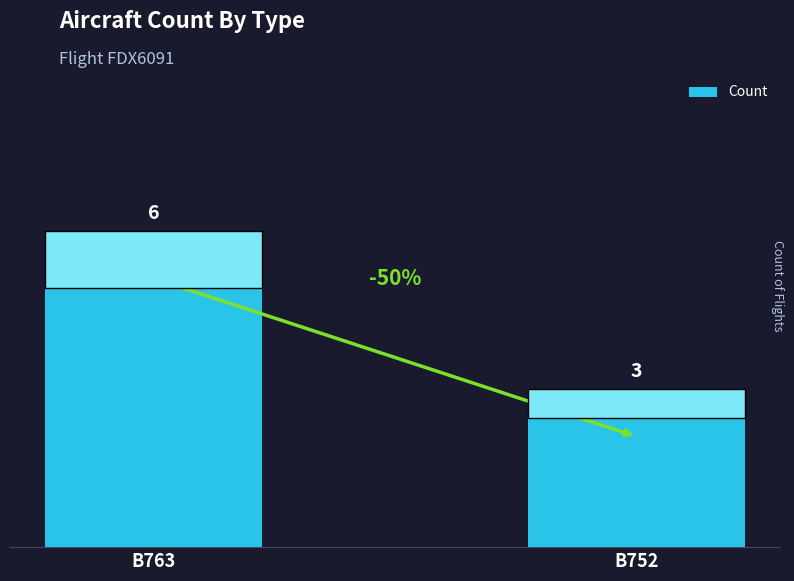

What is the difference between the values at B752 and B763?

3